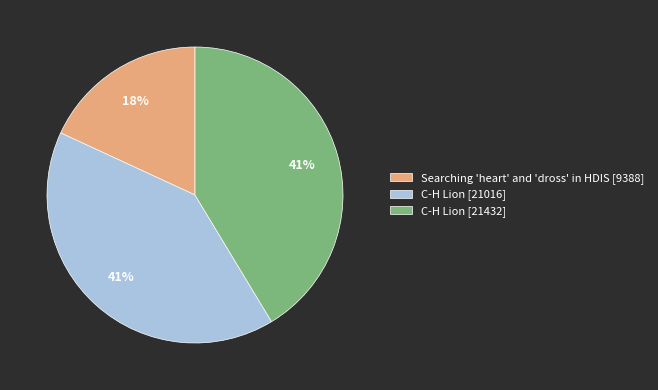

Does any single category account for the majority?

No